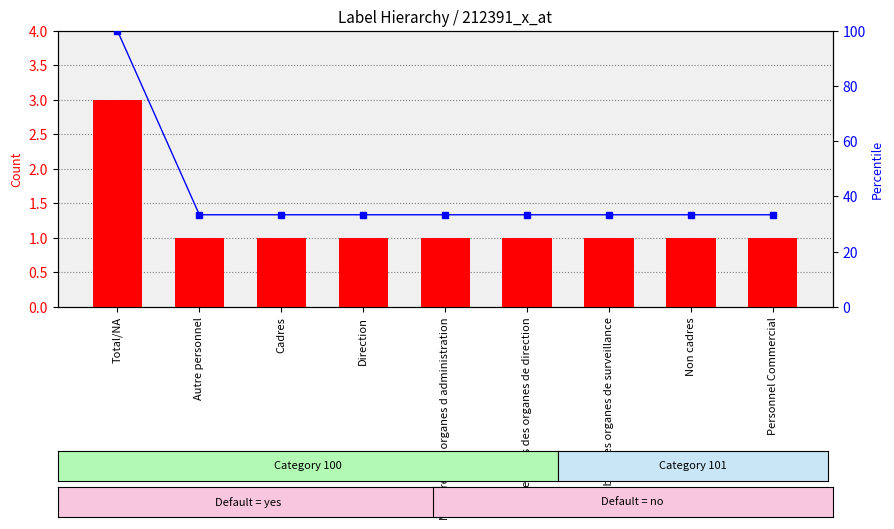

What is the label of the 7th bar from the left?

Membres des organes de surveillance